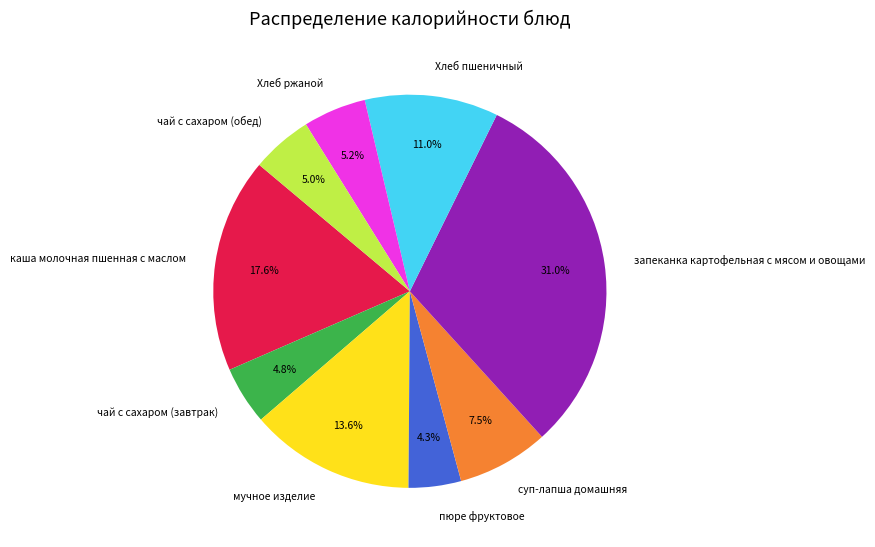

How many segments does this pie chart have?

9